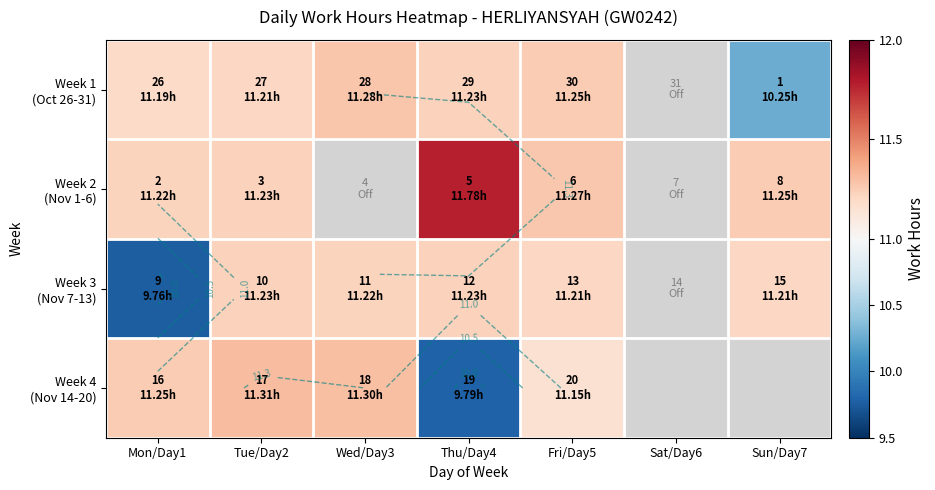

Where does the Week 3 (Nov 7-13) series first go above 11?

Tue/Day2